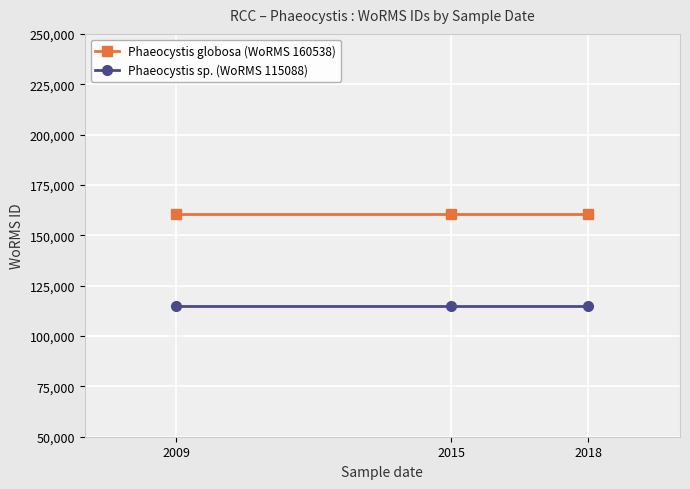

What is the sum of all Phaeocystis sp. (WoRMS 115088) values?

345264